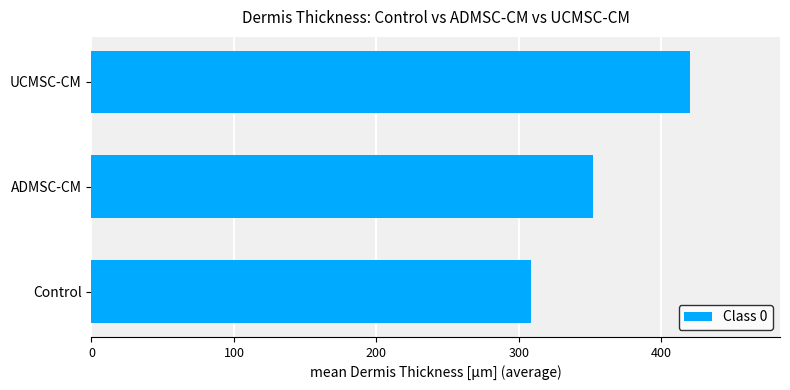

At which category does the chart reach its peak across all series?

UCMSC-CM